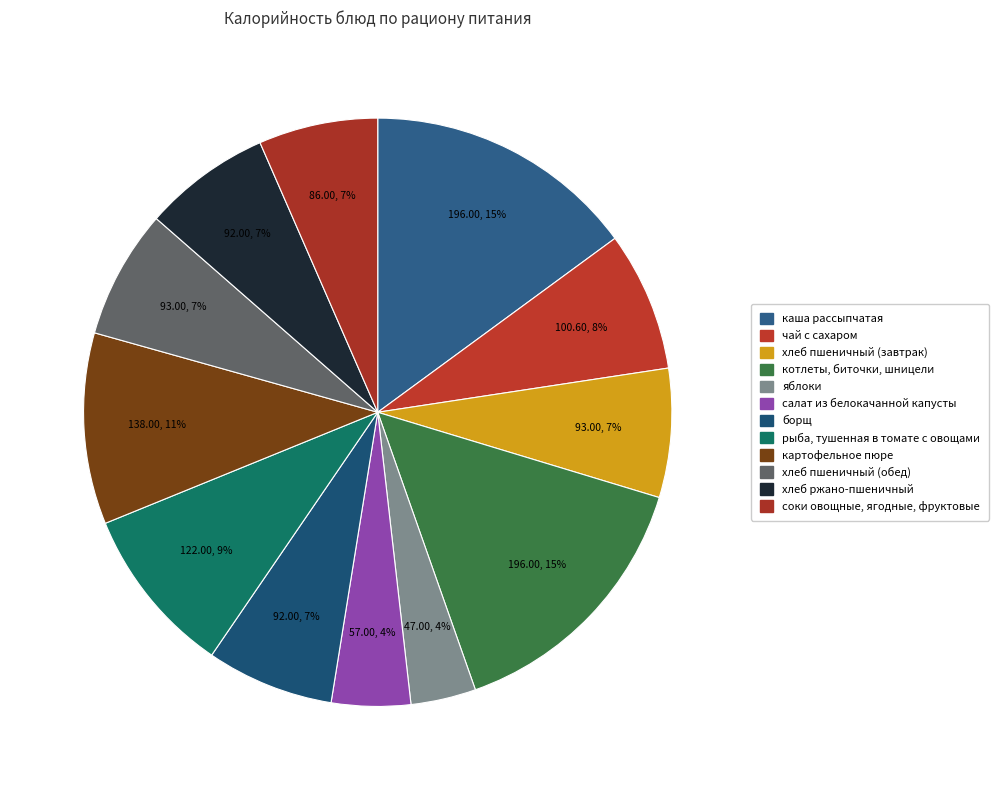

What is the change in value from яблоки to хлеб ржано-пшеничный?

+45.0